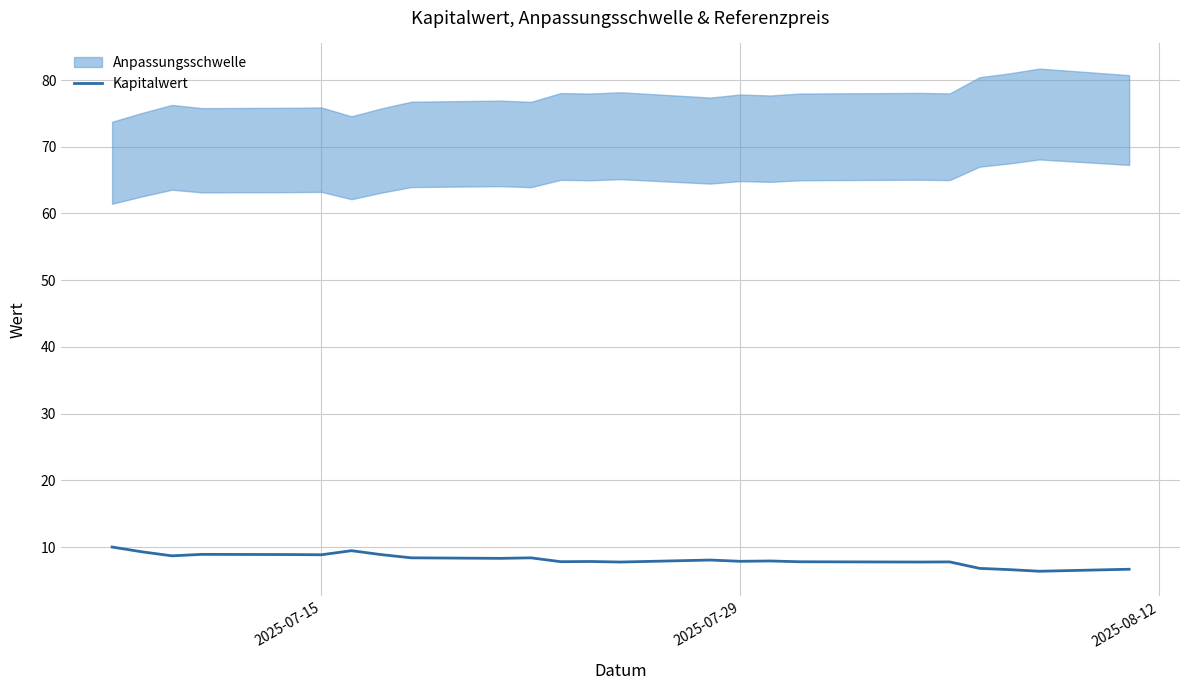

At which label does the data first exceed 8?

2025-07-15